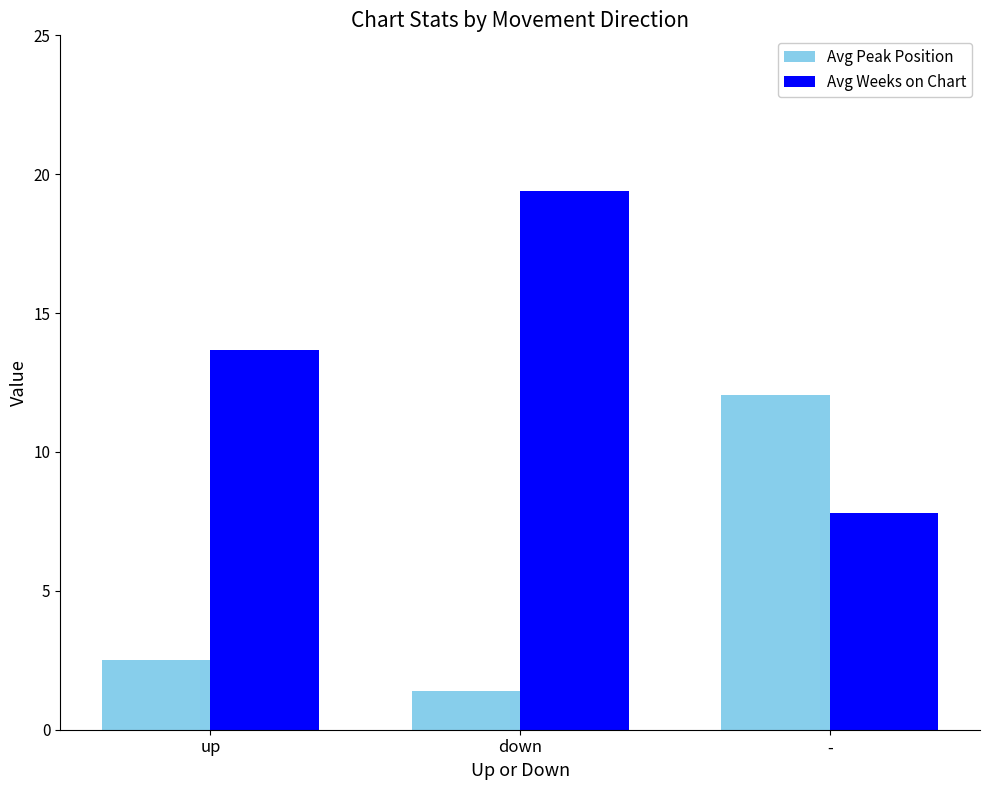

What is the label of the 2nd bar from the right?

down